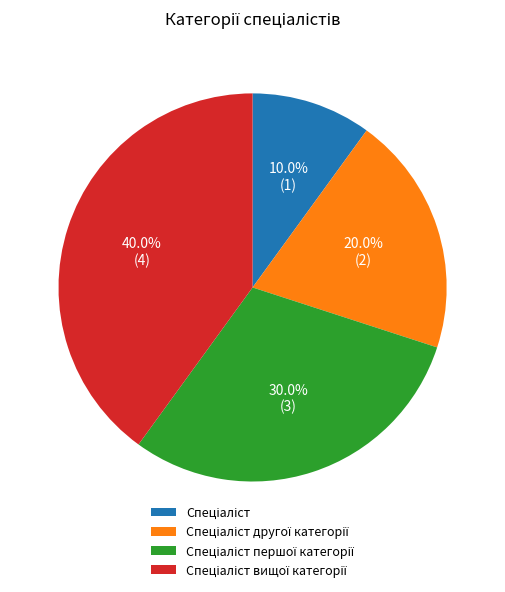

Is there a majority slice in this chart?

No